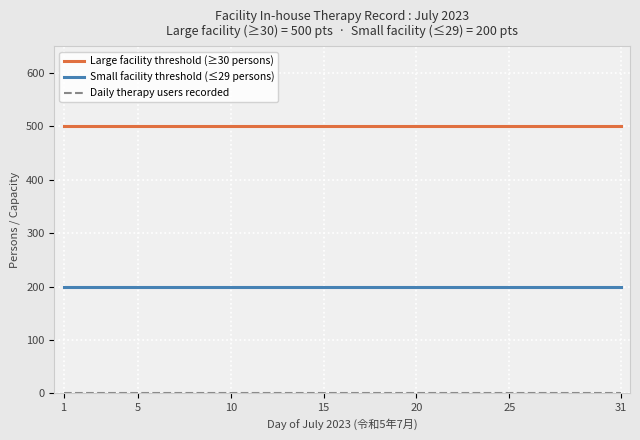

Which series has the largest total across all categories?

Large facility threshold (≥30 persons)